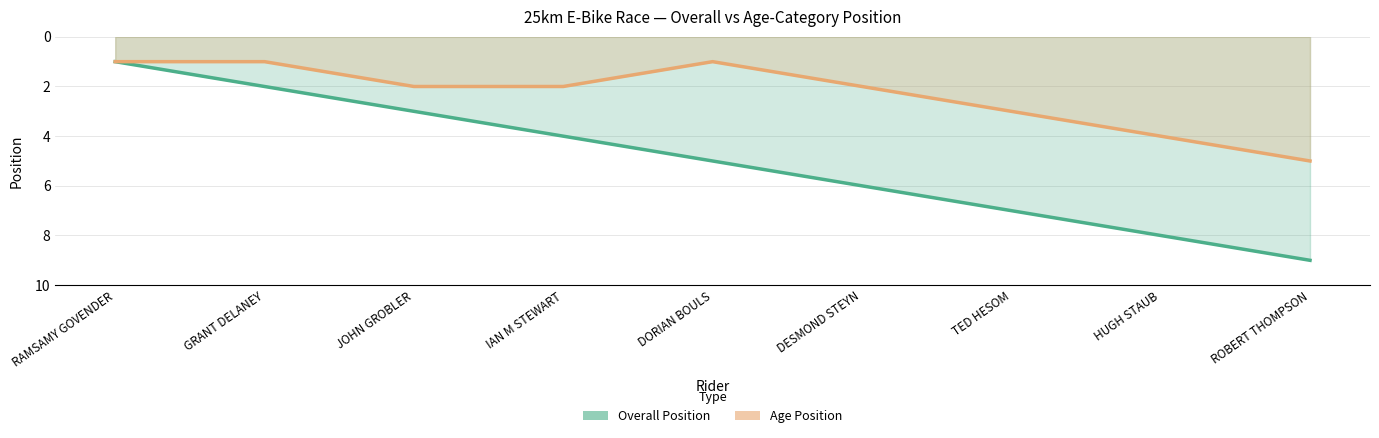

Reading left to right, what are all the values shown in this chart?

Overall Position: RAMSAMY GOVENDER=1	GRANT DELANEY=2	JOHN GROBLER=3	IAN M STEWART=4	DORIAN BOULS=5	DESMOND STEYN=6	TED HESOM=7	HUGH STAUB=8	ROBERT THOMPSON=9
Age Position: RAMSAMY GOVENDER=1	GRANT DELANEY=1	JOHN GROBLER=2	IAN M STEWART=2	DORIAN BOULS=1	DESMOND STEYN=2	TED HESOM=3	HUGH STAUB=4	ROBERT THOMPSON=5